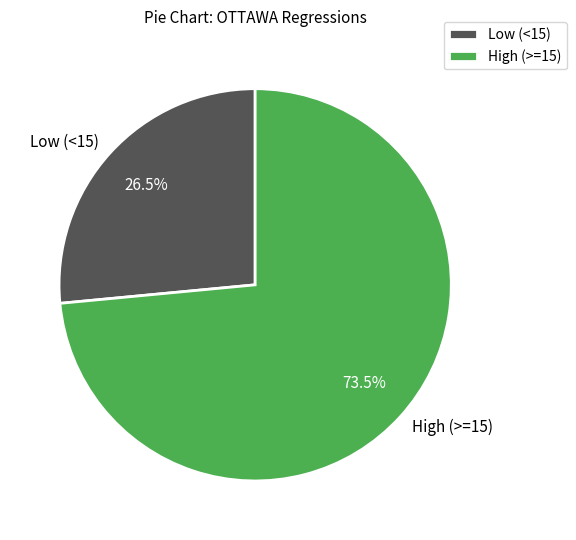

Count the number of slices in the pie.

2